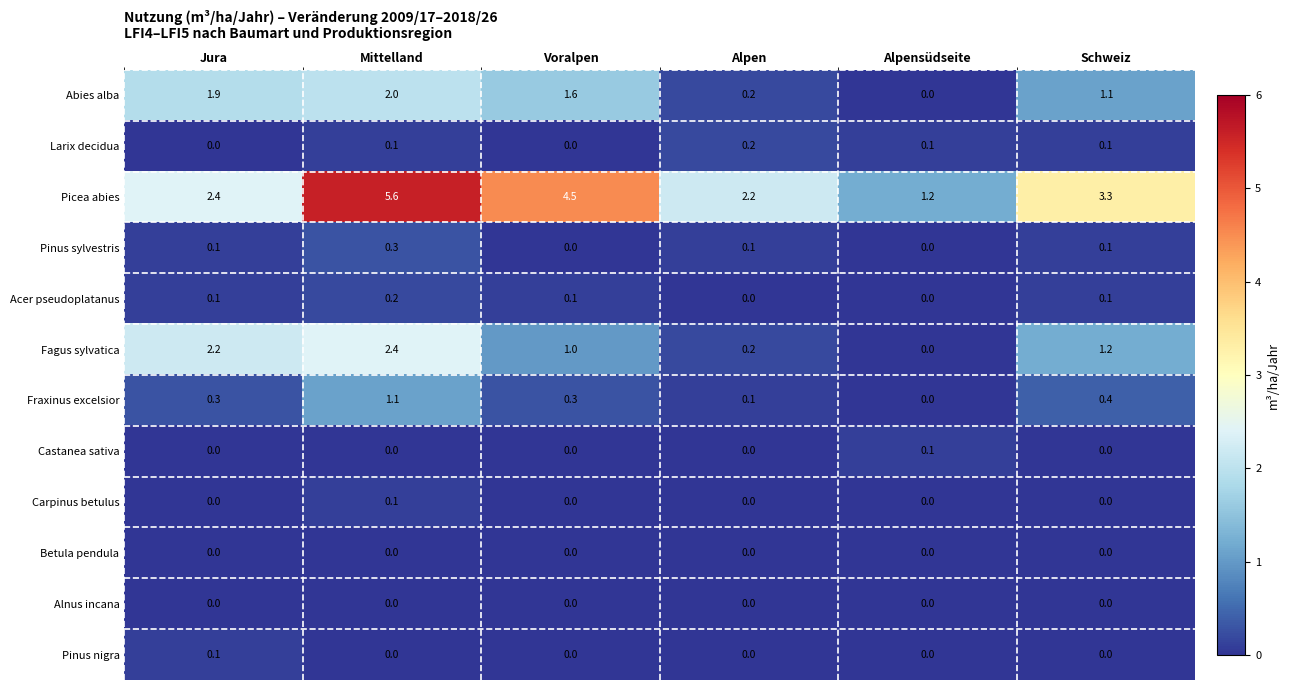

What is the total value across all series at Jura?

7.1